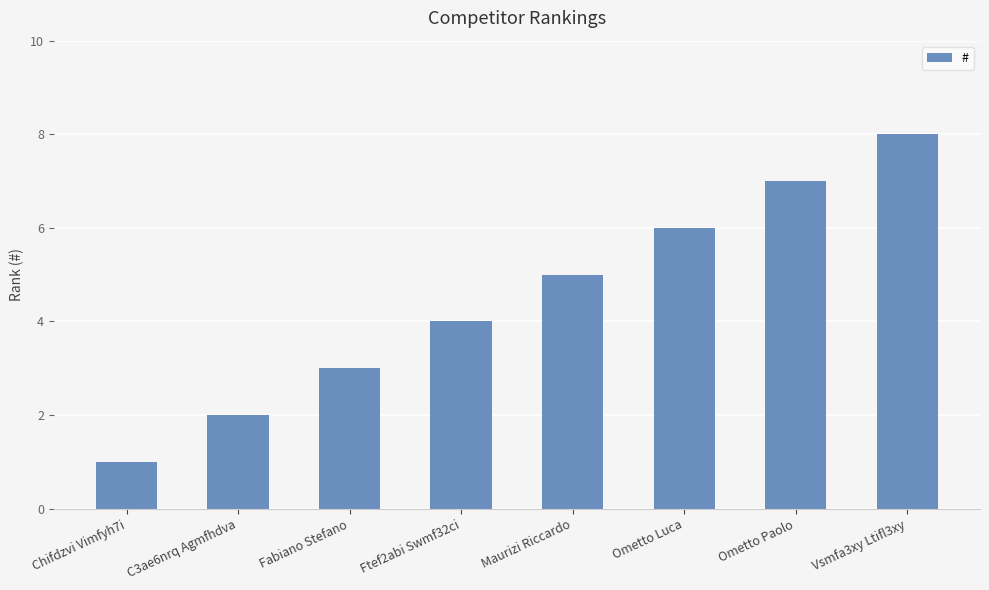

How many values are below 5?

4